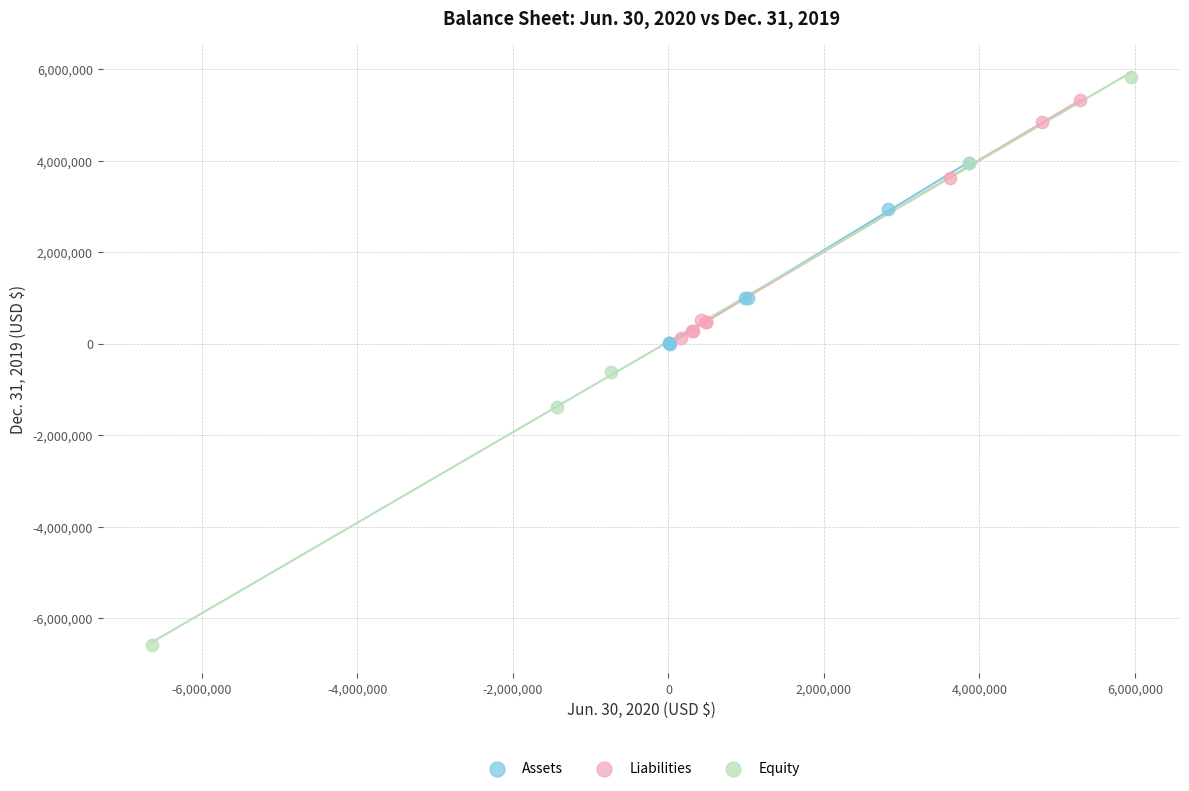

Which series reaches the maximum Y coordinate?

Equity